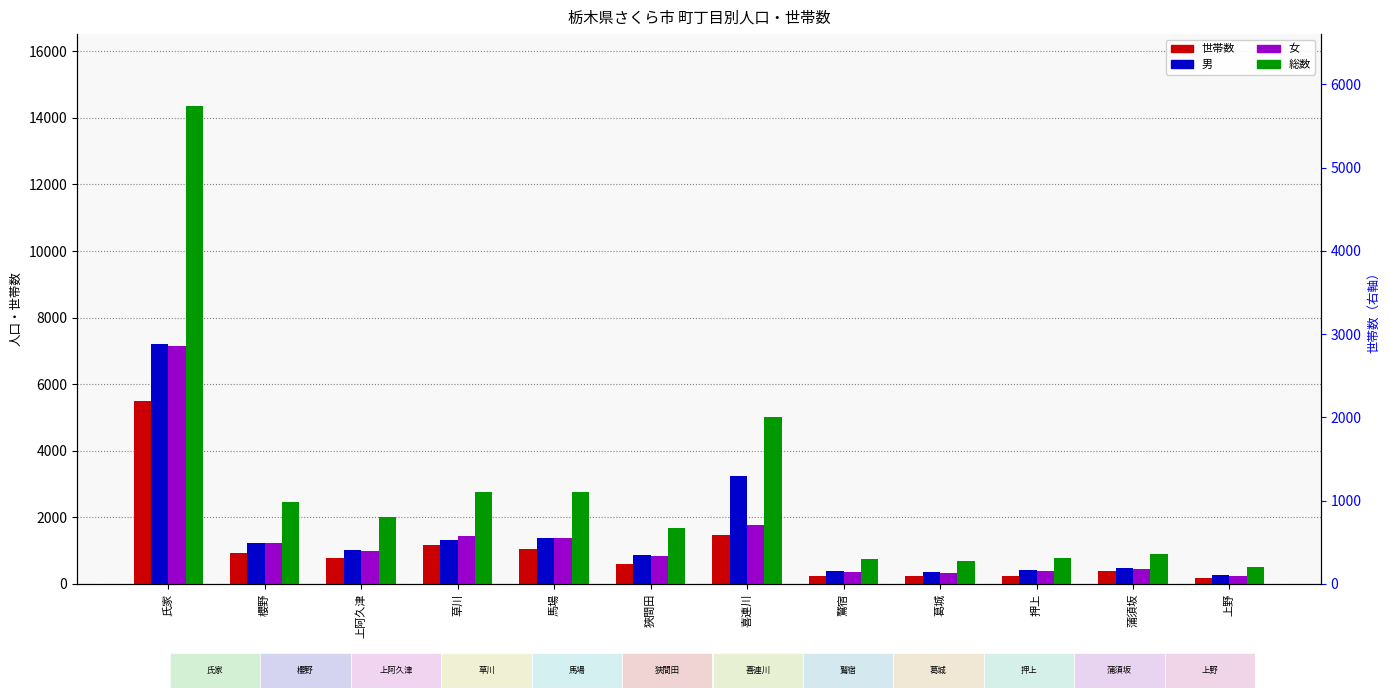

Reading left to right, transcribe all the data shown in this chart.

世帯数: 氏家=5503	櫻野=913	上阿久津=773	草川=1176	馬場=1058	狹間田=603	喜連川=1460	鷲宿=244	葛城=235	押上=246	蒲須坂=370	上野=187
男: 氏家=7217	櫻野=1220	上阿久津=1014	草川=1320	馬場=1374	狹間田=855	喜連川=3231	鷲宿=387	葛城=349	押上=404	蒲須坂=464	上野=270
女: 氏家=7147	櫻野=1235	上阿久津=986	草川=1425	馬場=1376	狹間田=829	喜連川=1776	鷲宿=364	葛城=336	押上=372	蒲須坂=439	上野=234
総数: 氏家=14364	櫻野=2455	上阿久津=2000	草川=2745	馬場=2750	狹間田=1684	喜連川=5007	鷲宿=751	葛城=685	押上=776	蒲須坂=903	上野=504